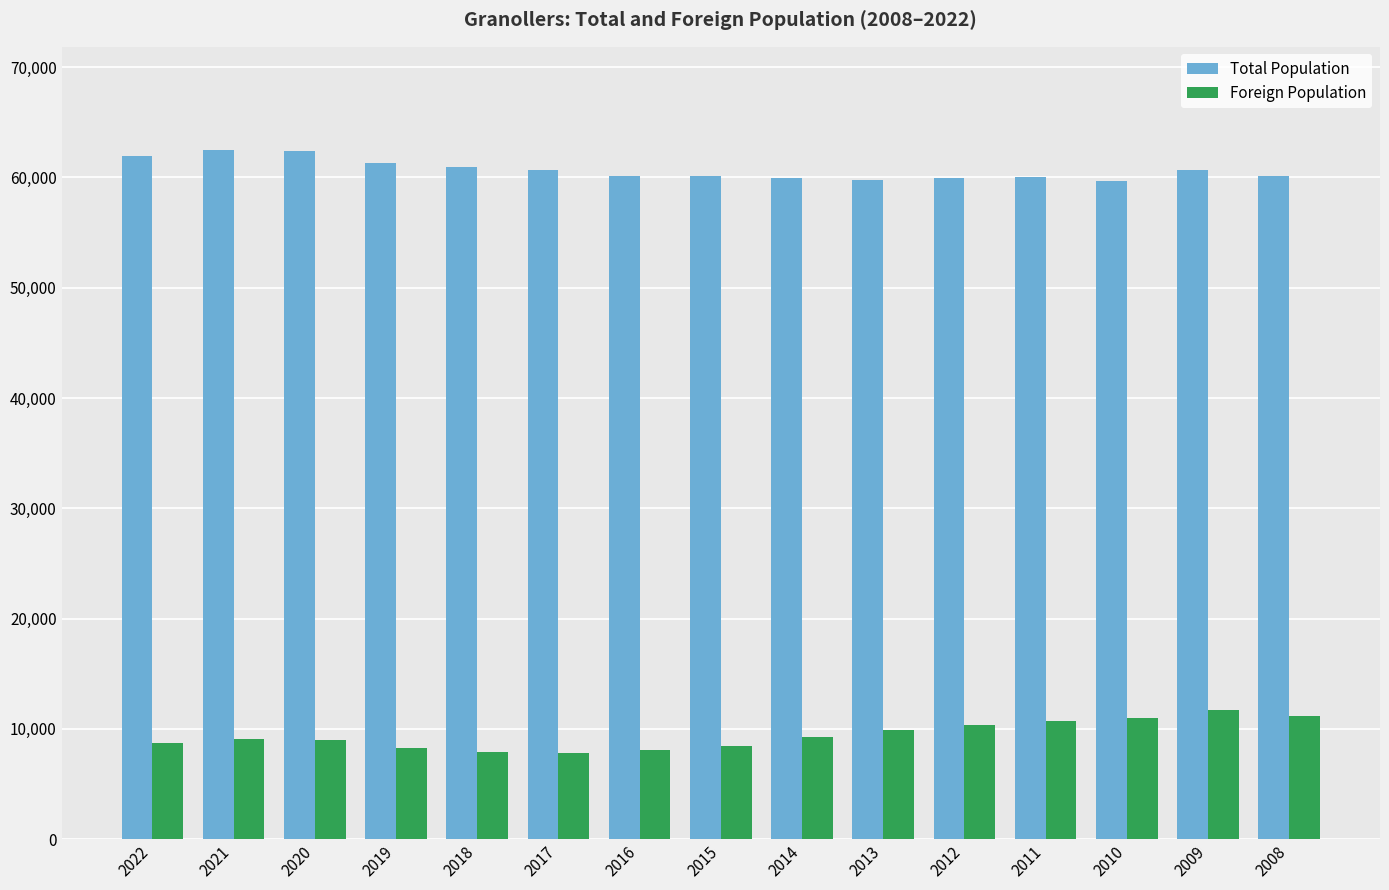

What is the minimum value for Foreign Population?

7790